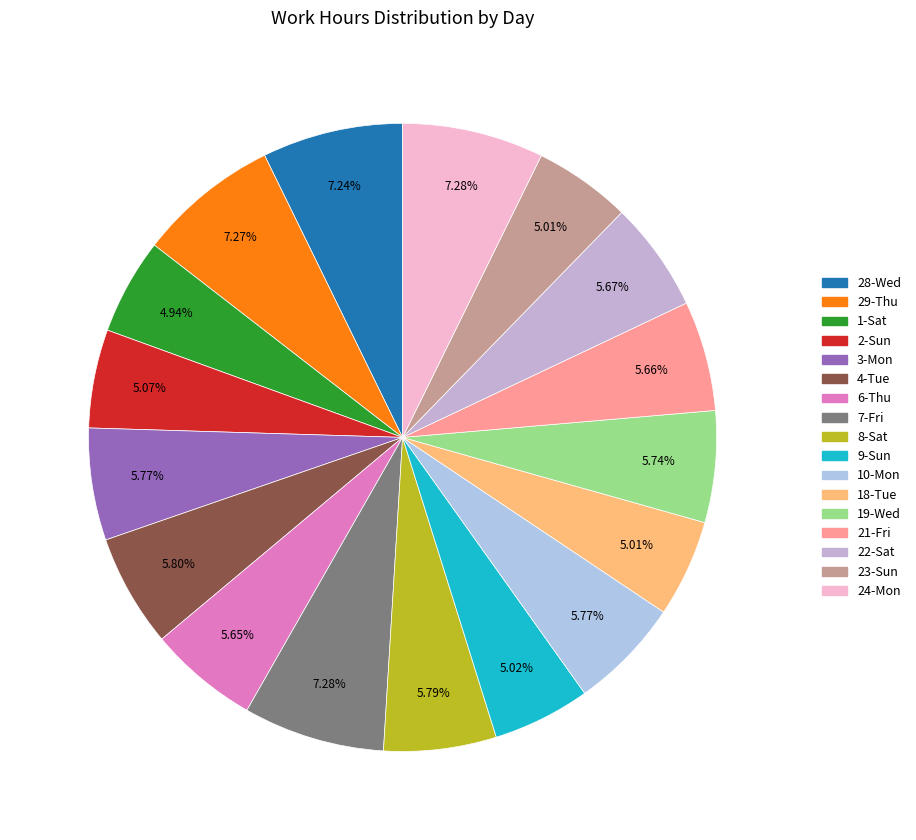

Count the number of slices in the pie.

17